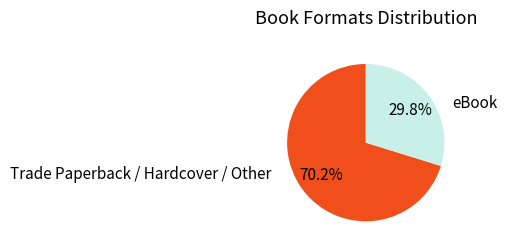

Rank the categories by value from highest to lowest.

Trade Paperback / Hardcover / Other, eBook